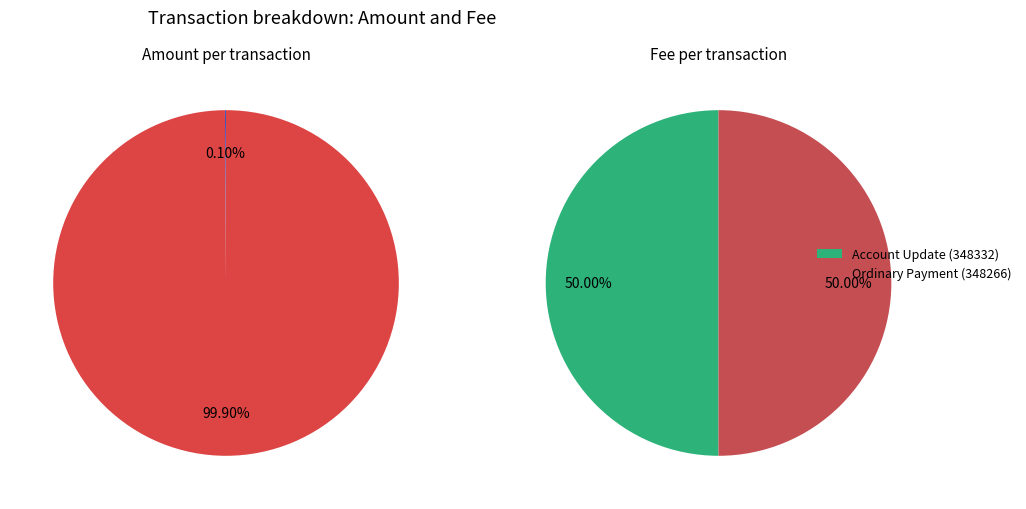

To the nearest percent, what is the combined percentage of Ordinary Payment (348266) and Account Update (348332)?

100%